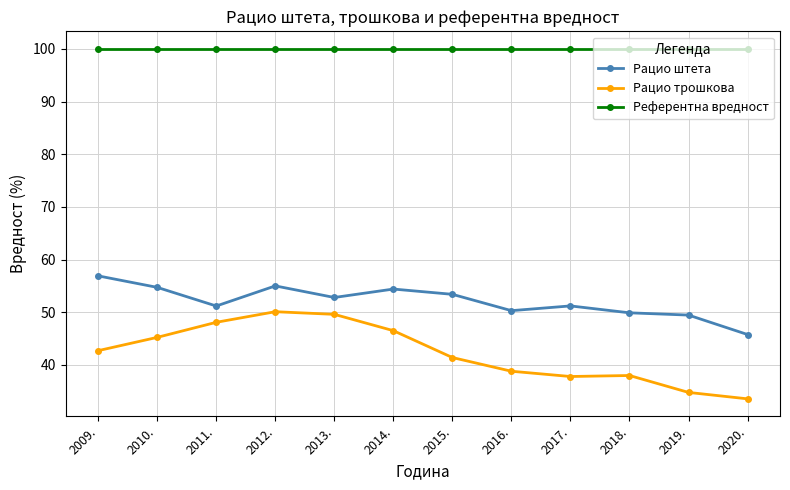

What is the highest value of the Рацио штета series?

56.9